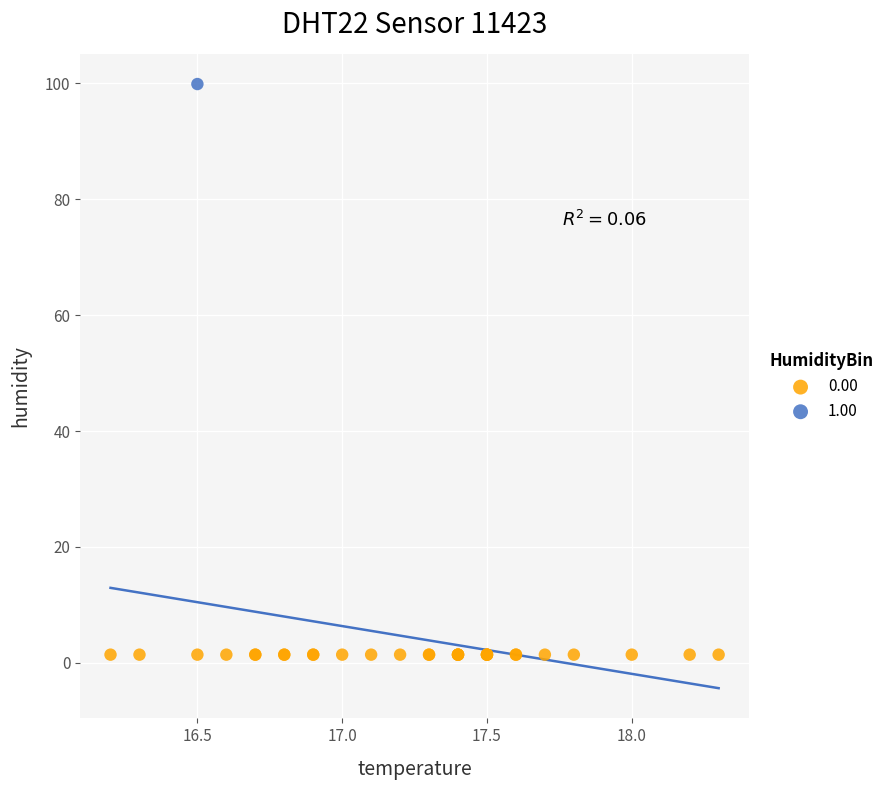

What are all the series names shown in the legend?

0.00, 1.00